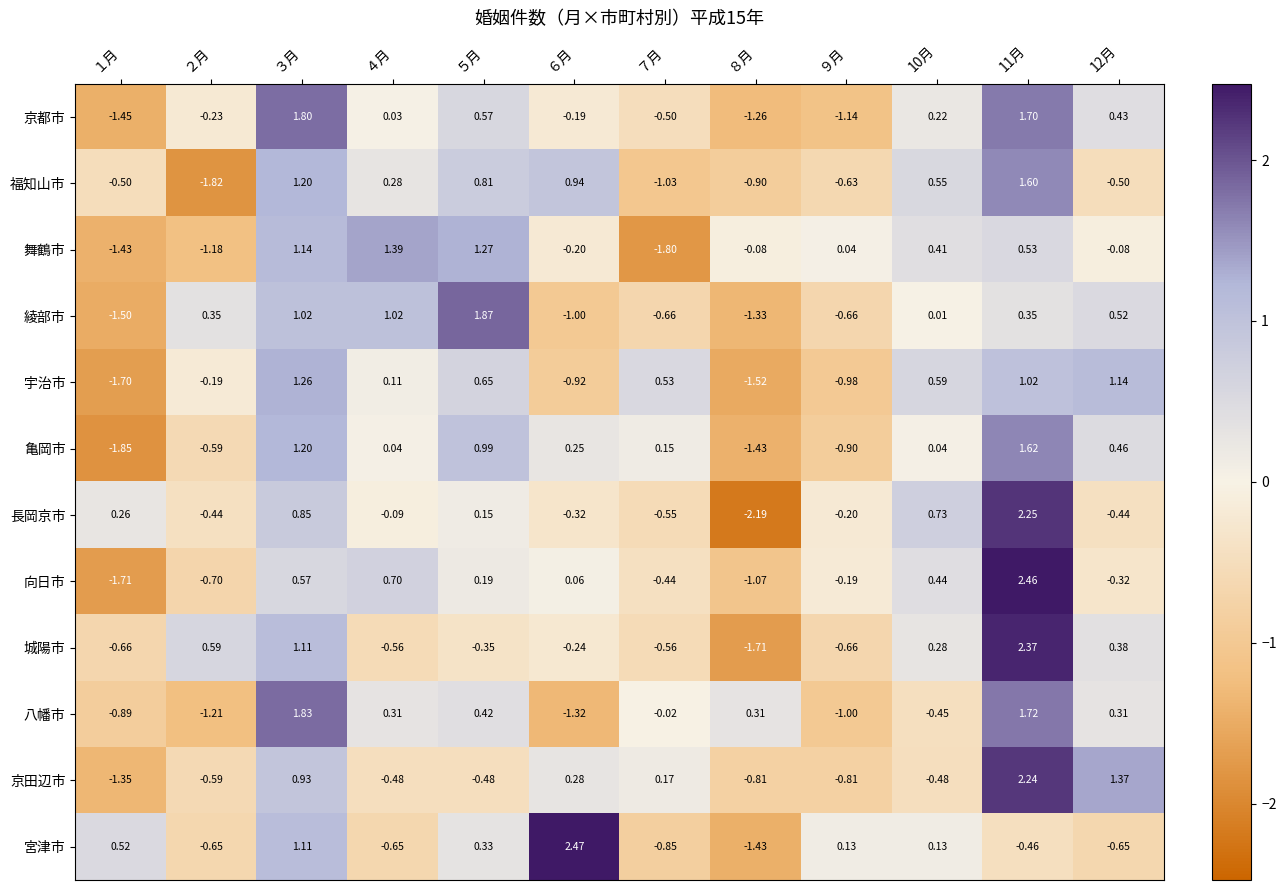

Which series changed the most between ９月 and 11月?

京田辺市